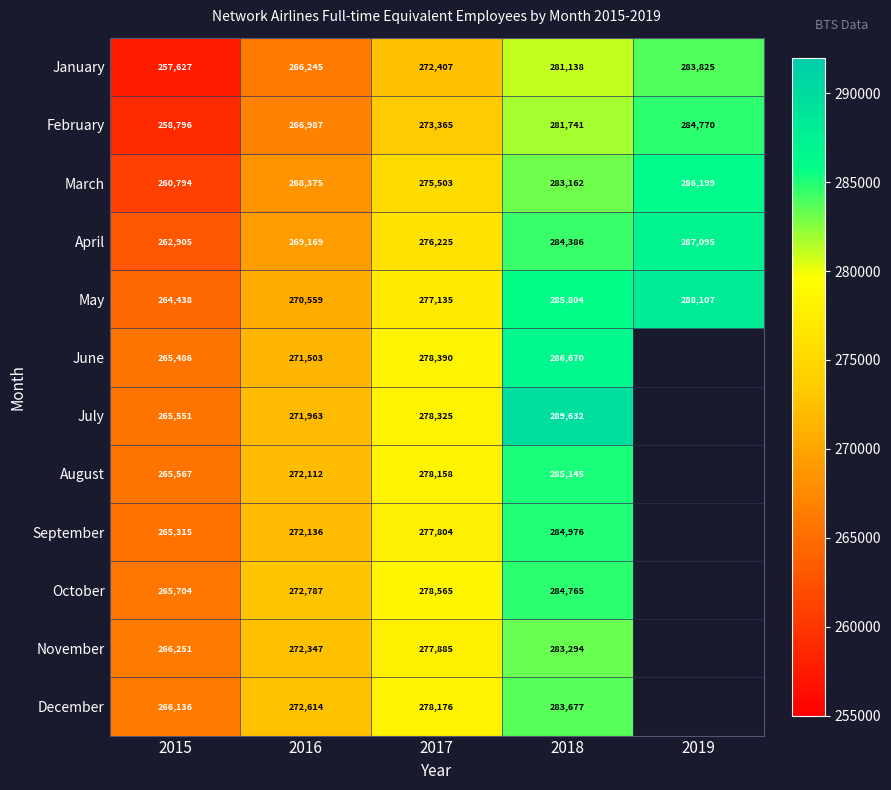

How many values in the February series are below 273365?

2